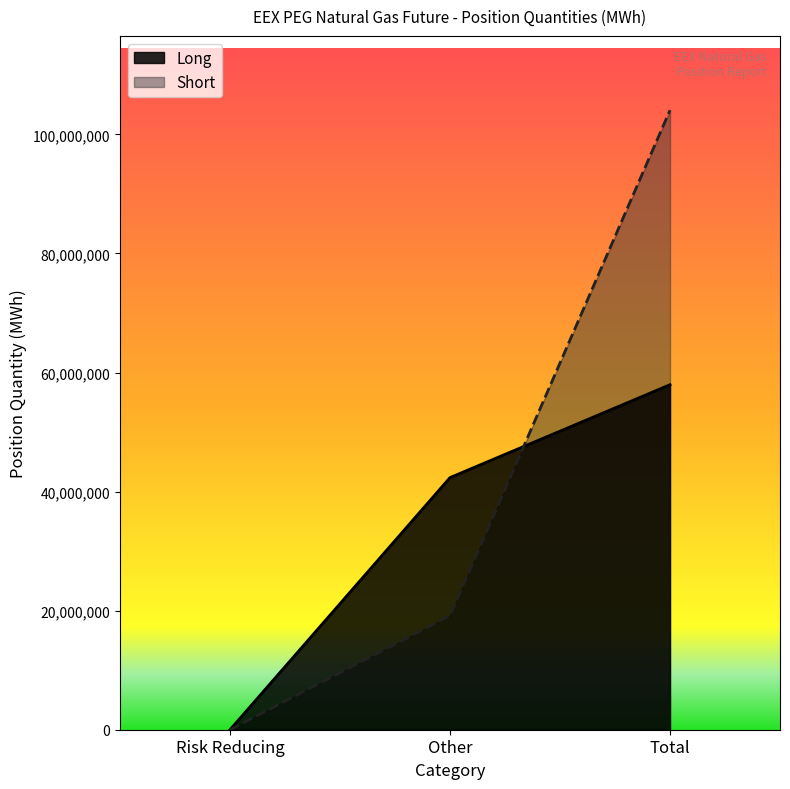

Where is Long nearest to the value 28979556?

Other